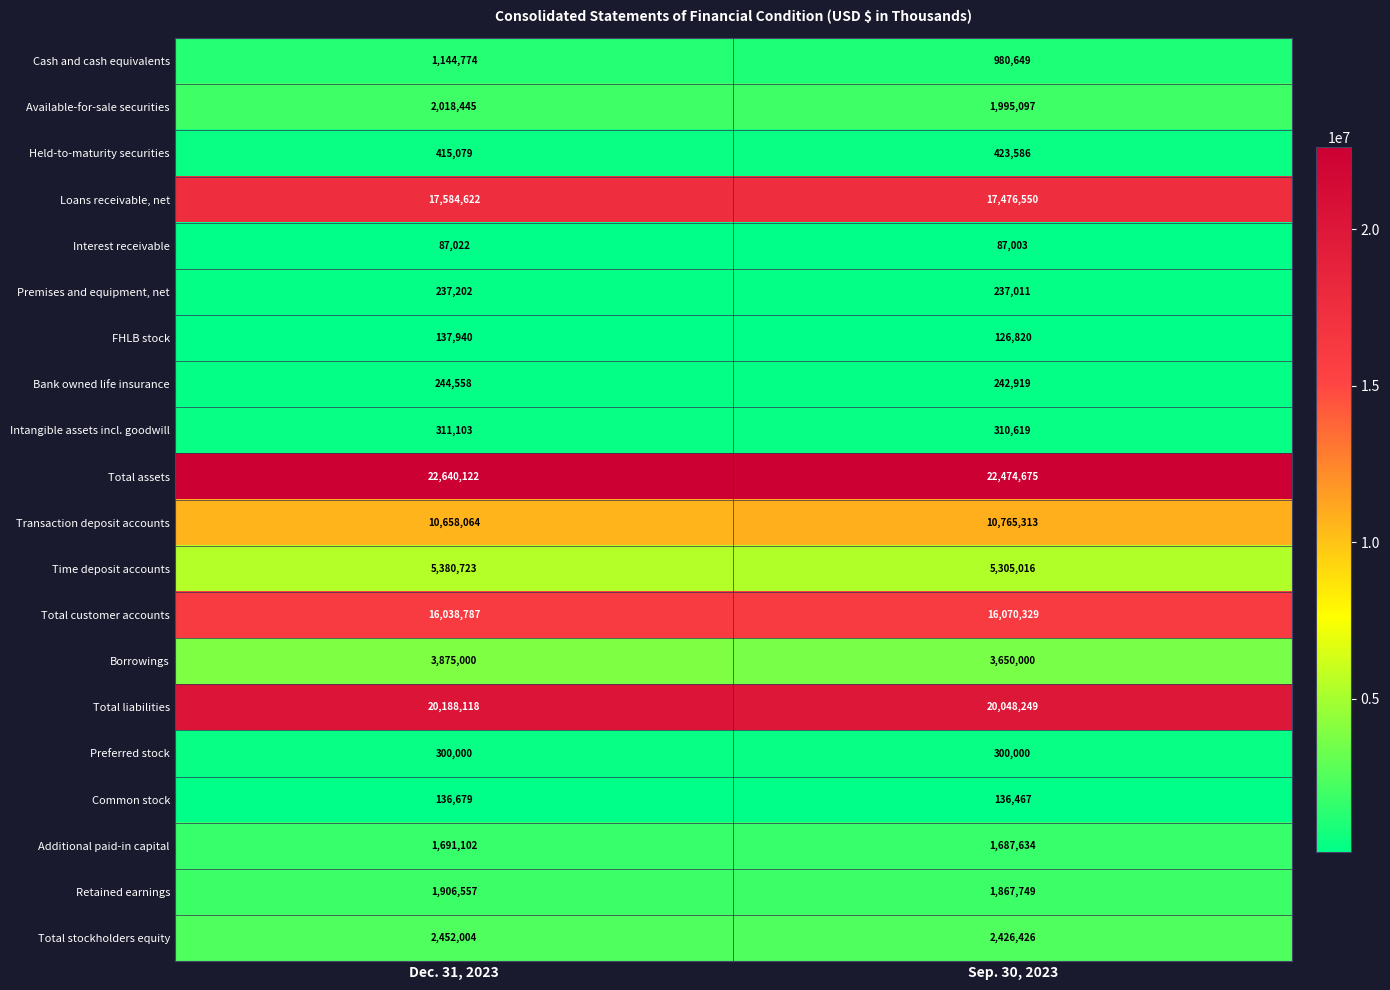

What is the sum of all Loans receivable, net values?

35061172